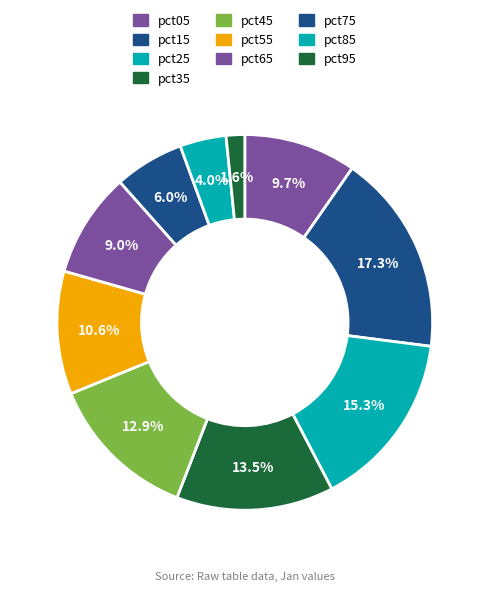

What portion of the pie excludes pct15?

82.7%